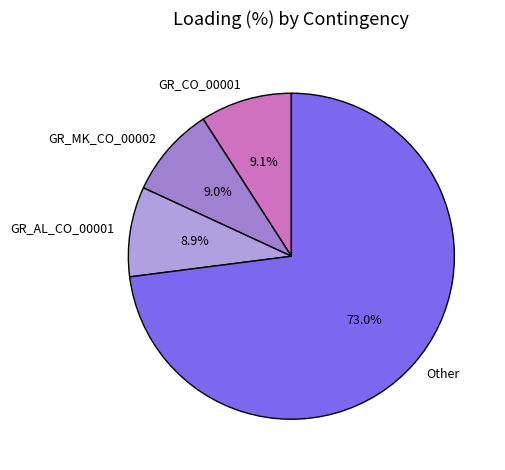

What is the largest slice in the pie chart?

Other